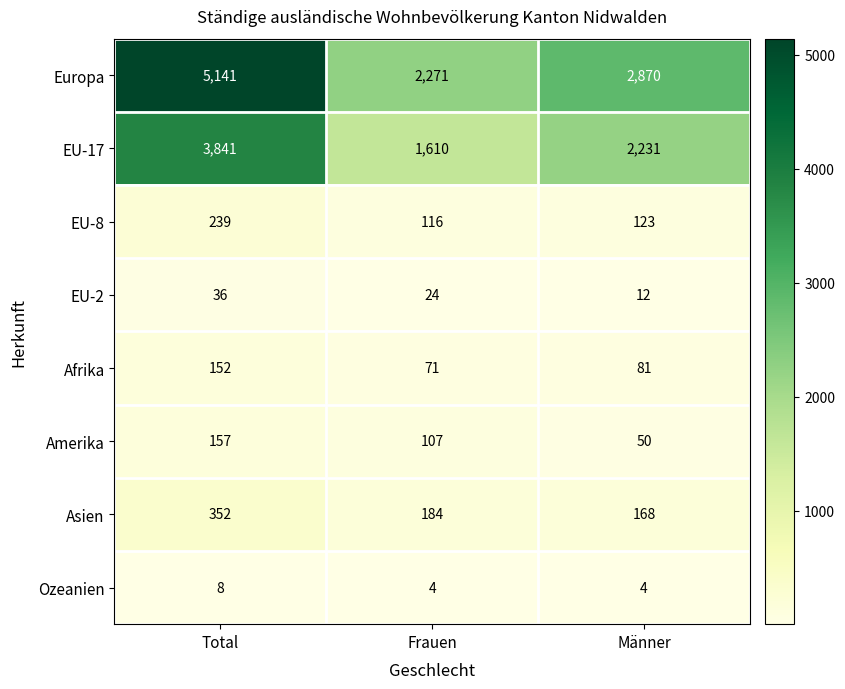

Reading right to left, transcribe all the data shown in this chart.

Europa: 2870	2271	5141
EU-17: 2231	1610	3841
EU-8: 123	116	239
EU-2: 12	24	36
Afrika: 81	71	152
Amerika: 50	107	157
Asien: 168	184	352
Ozeanien: 4	4	8